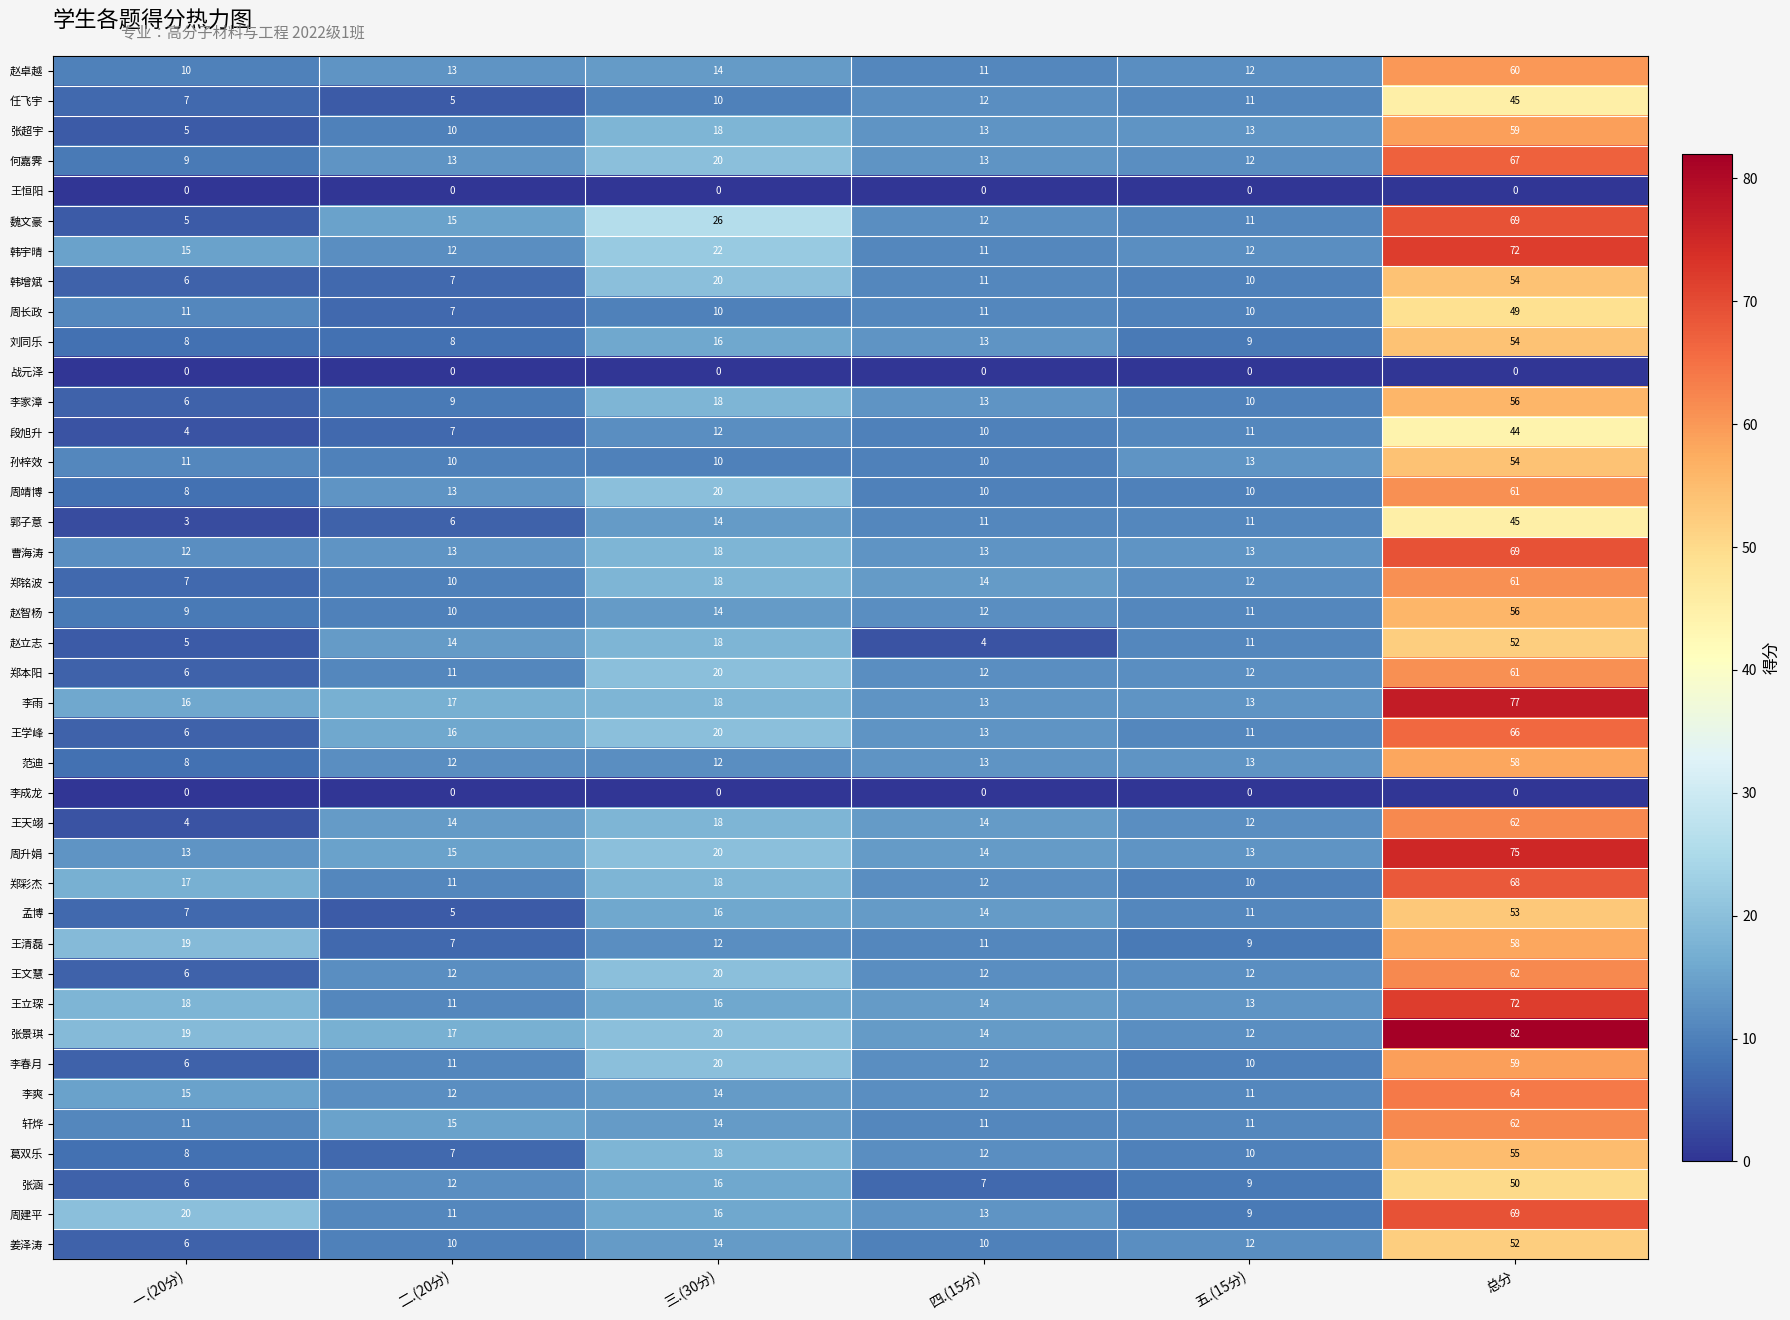

At how many categories does at least one series exceed 21?

2